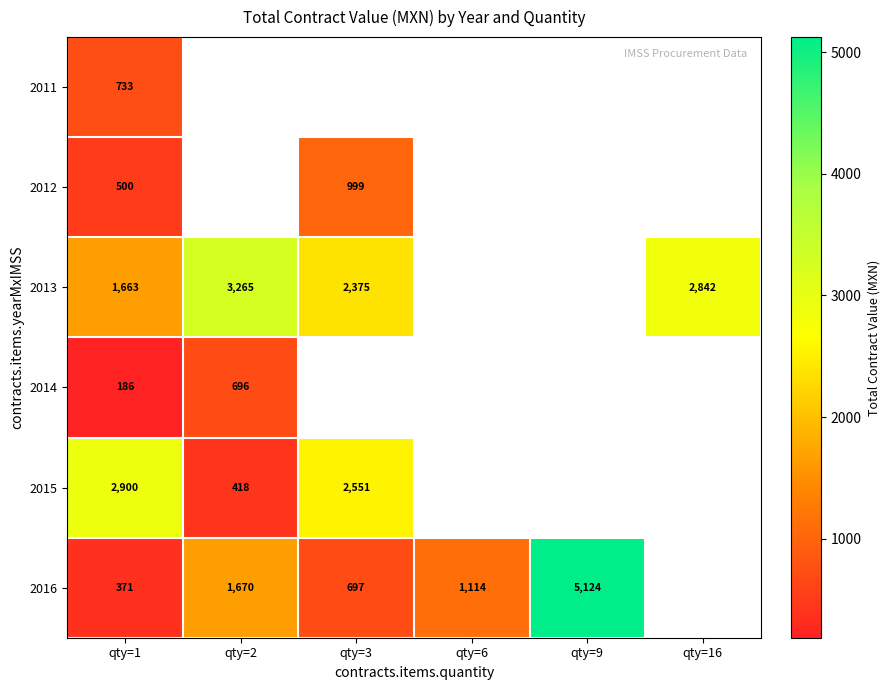

Is the value of 2013 at qty=3 greater than the value of 2011 at qty=1?

Yes